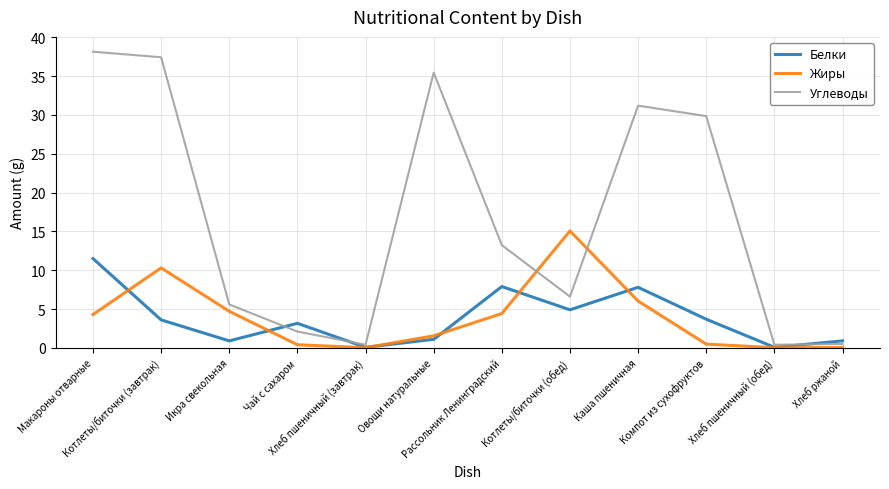

What is the sum of the Жиры values at Котлеты/биточки (завтрак) and Овощи натуральные?

11.9